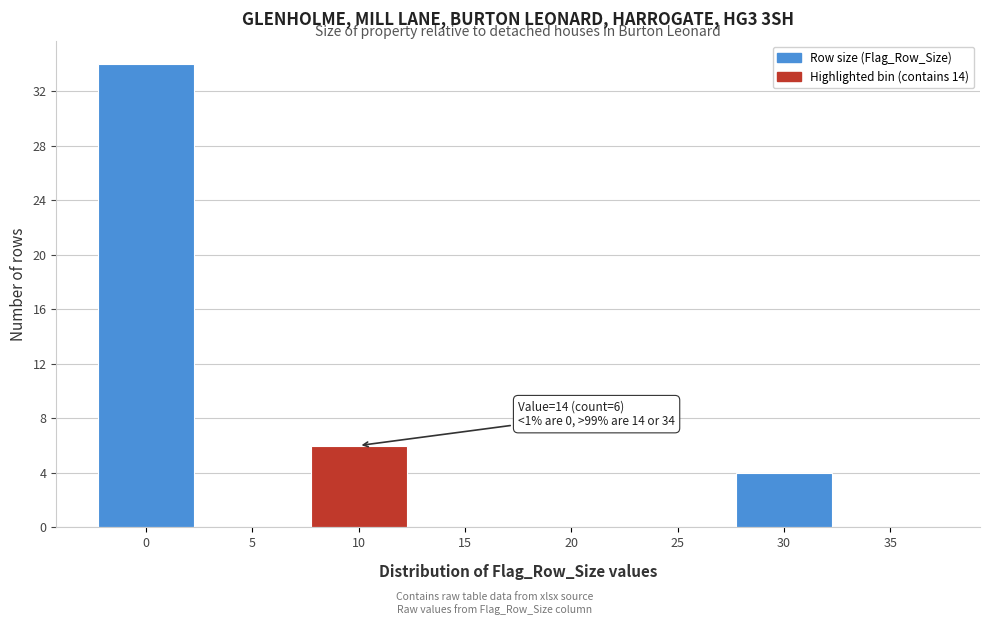

Reading left to right, what are all the values shown in this chart?

0=34	5=0	10=6	15=0	20=0	25=0	30=4	35=0